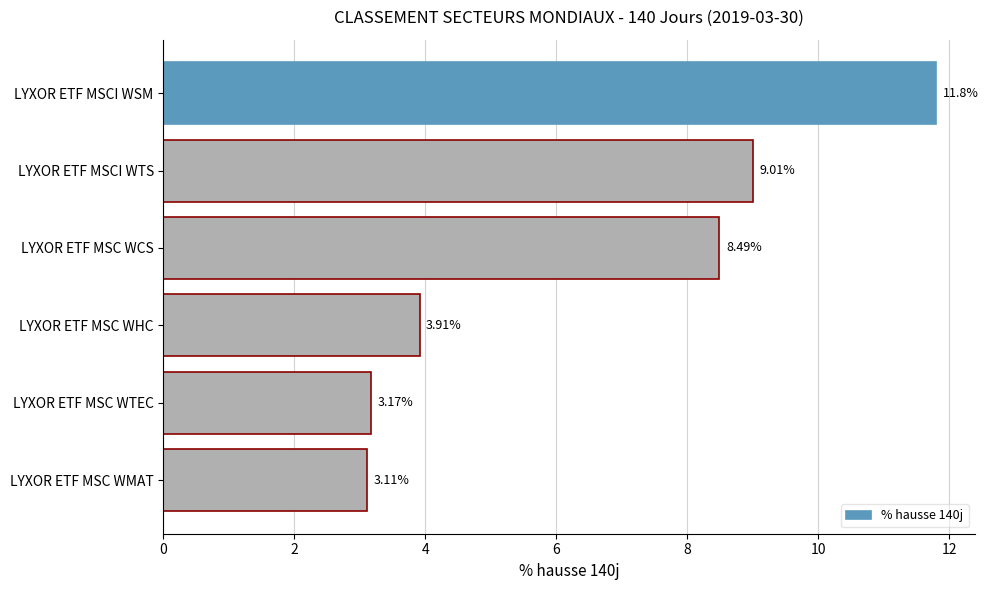

What is the sum of all values?

39.5